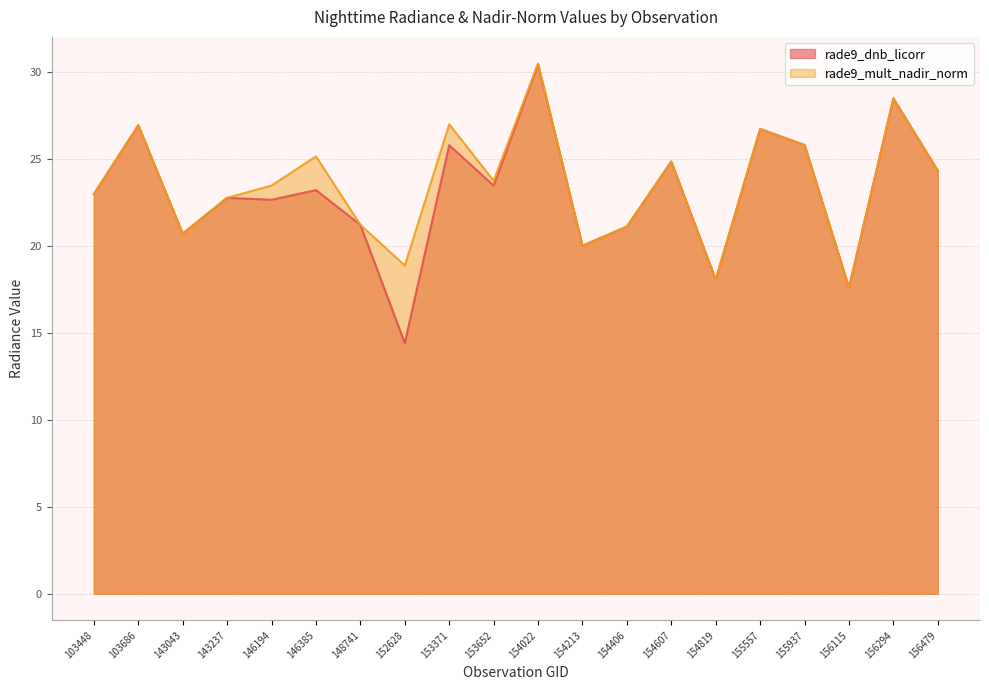

What are all the series names shown in the legend?

rade9_dnb_licorr, rade9_mult_nadir_norm